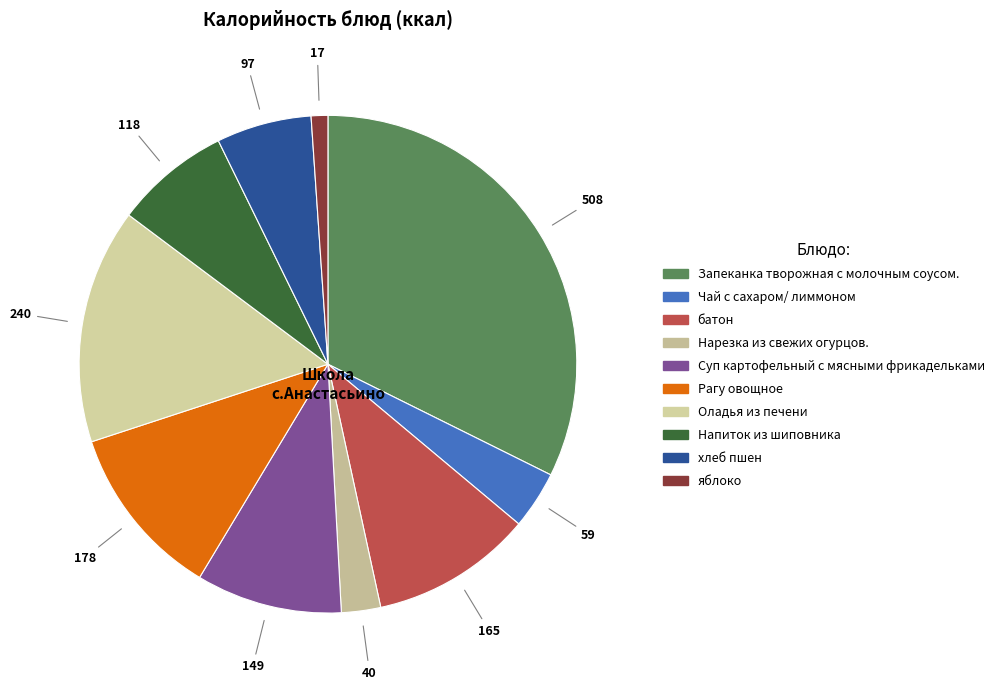

Is it true that Напиток из шиповника is 1% of the pie?

False